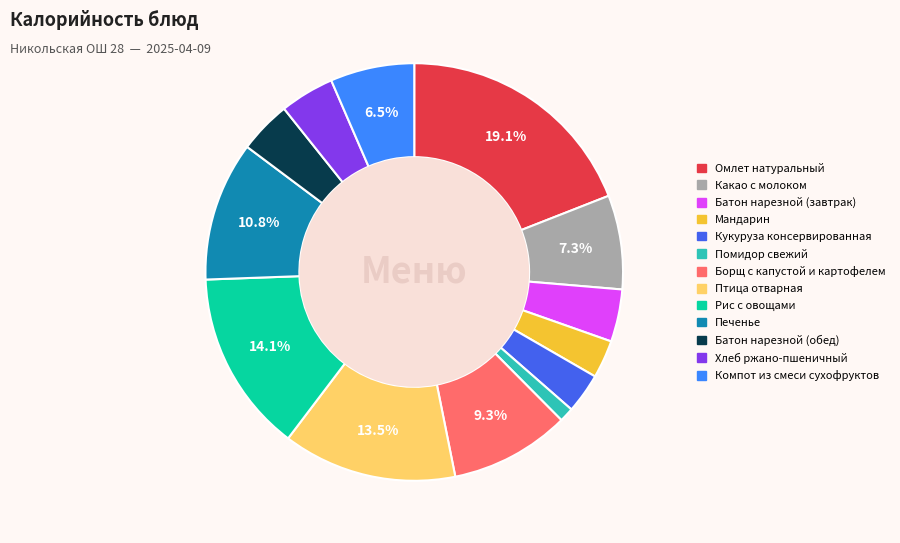

What is the largest slice in the pie chart?

Омлет натуральный